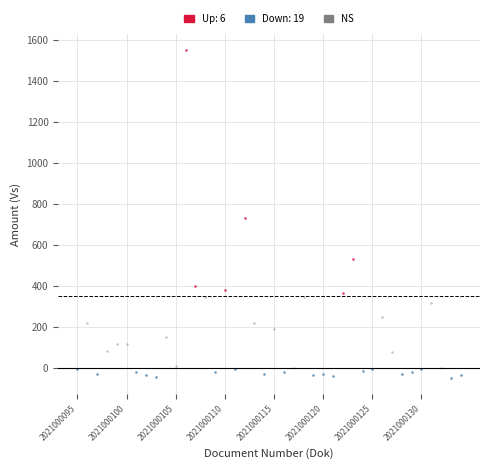

Which series contains the highest Y value?

Up: 6